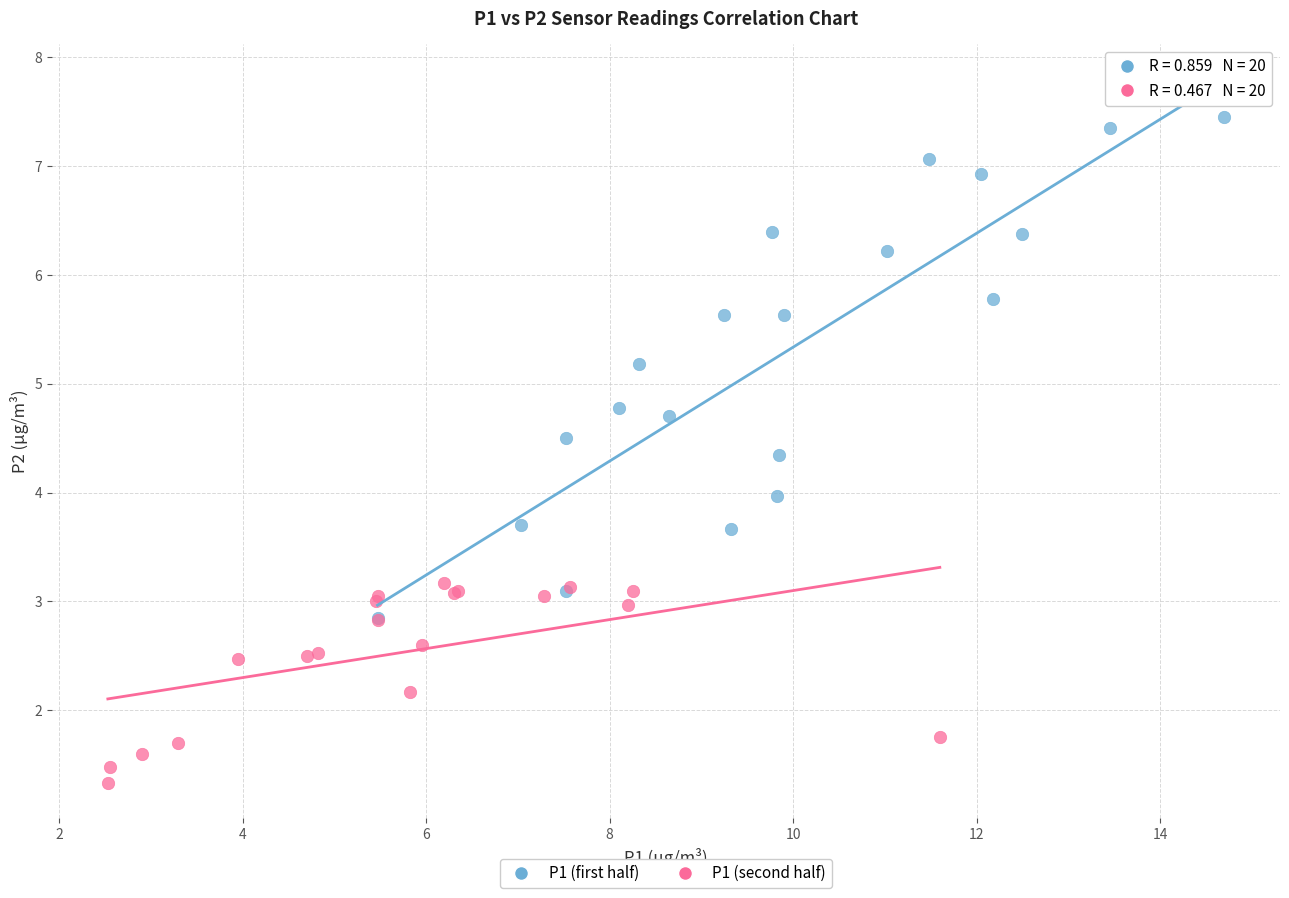

Which series has the widest spread of Y values?

P1 (first half)